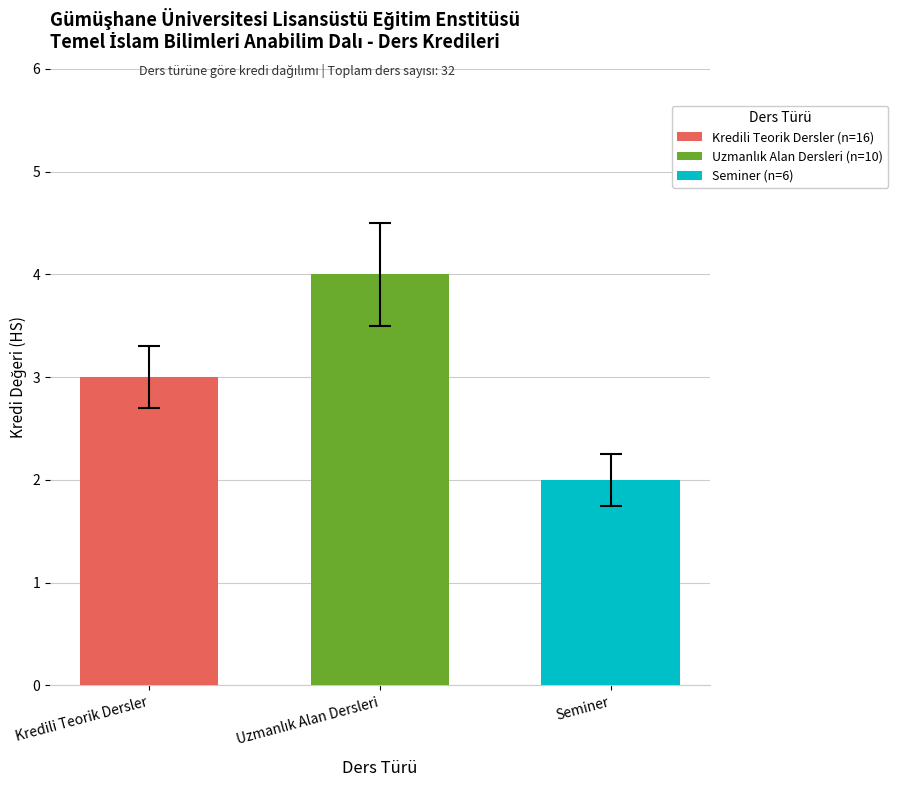

Which series has the largest range (max minus min)?

Kredili Teorik Dersler (n=16)